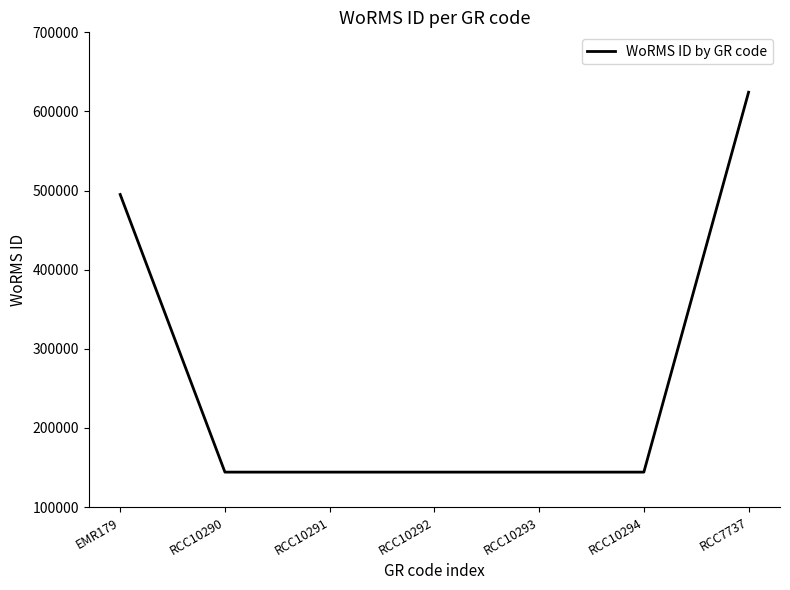

Reading left to right, extract all data points from this chart.

495077	144193	144193	144193	144193	144193	624302